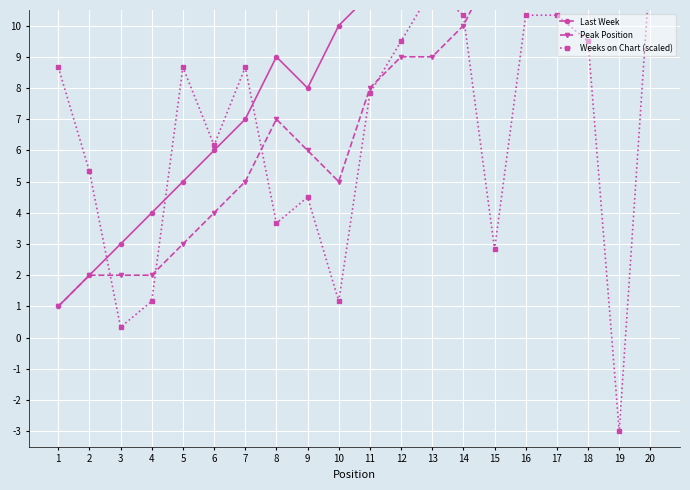

Which series changed the most between 1 and 5?

Last Week